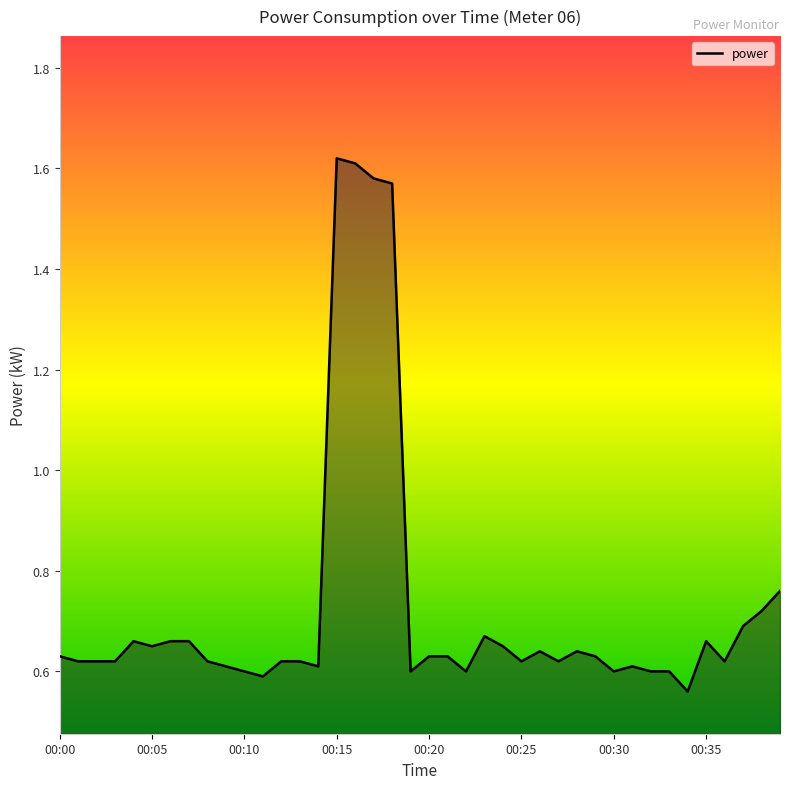

Reading right to left, what are all the values shown in this chart?

0.8	0.7	0.7	0.6	0.7	0.6	0.6	0.6	0.6	0.6	0.6	0.6	0.6	0.6	0.6	0.7	0.7	0.6	0.6	0.6	0.6	1.6	1.6	1.6	1.6	0.6	0.6	0.6	0.6	0.6	0.6	0.6	0.7	0.7	0.7	0.7	0.6	0.6	0.6	0.6